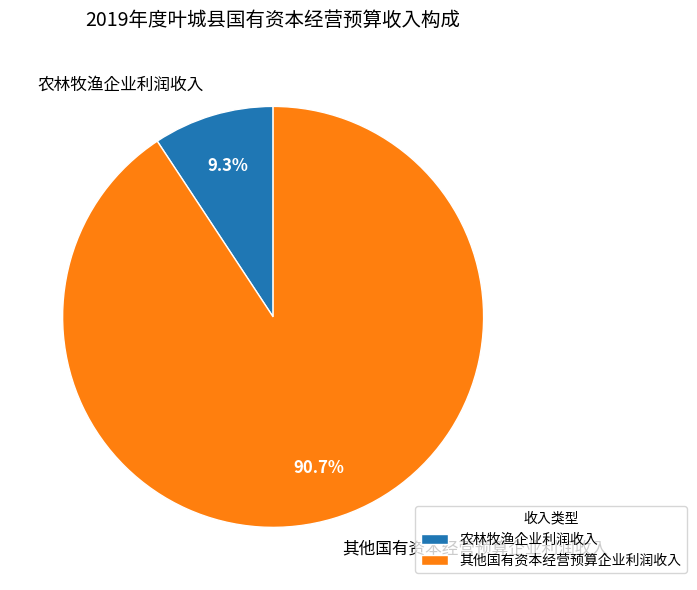

To the nearest percent, what percentage of the pie is 农林牧渔企业利润收入?

9%